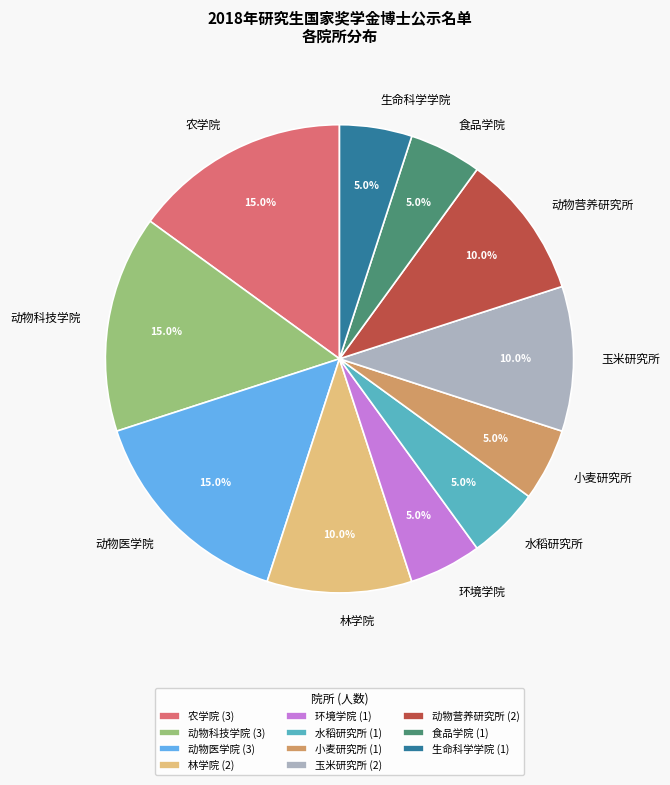

Which has a higher value, 动物医学院 or 水稻研究所?

动物医学院